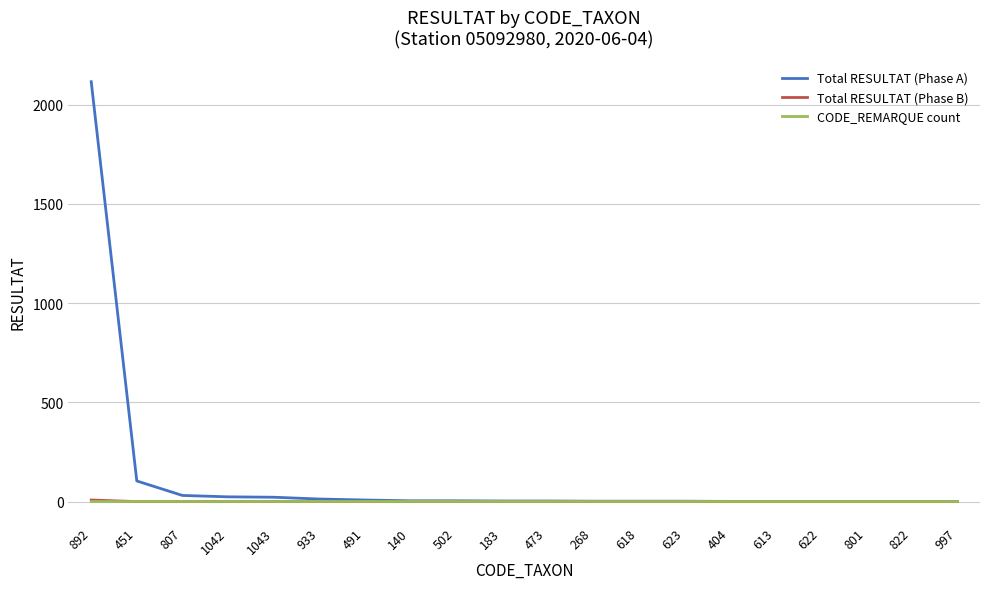

Which category has the highest value in the Total RESULTAT (Phase A) series?

892